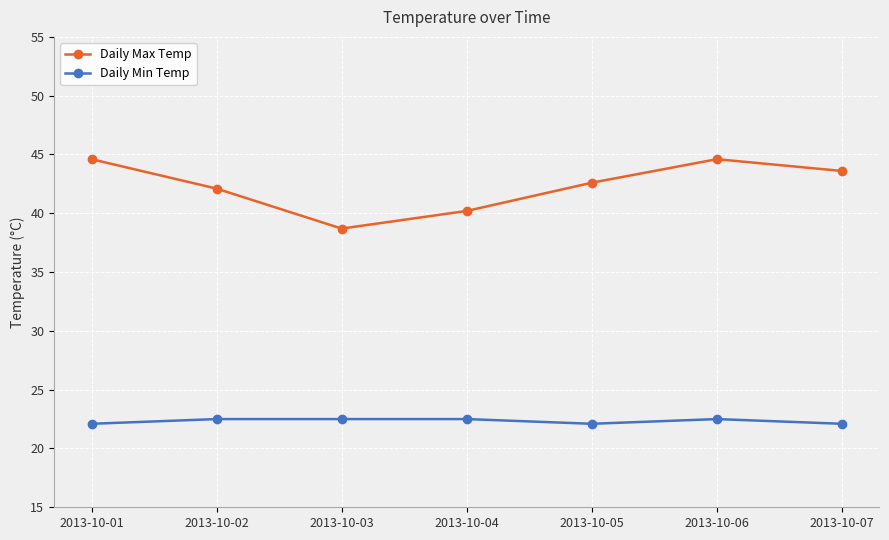

At how many categories does at least one series exceed 30?

7